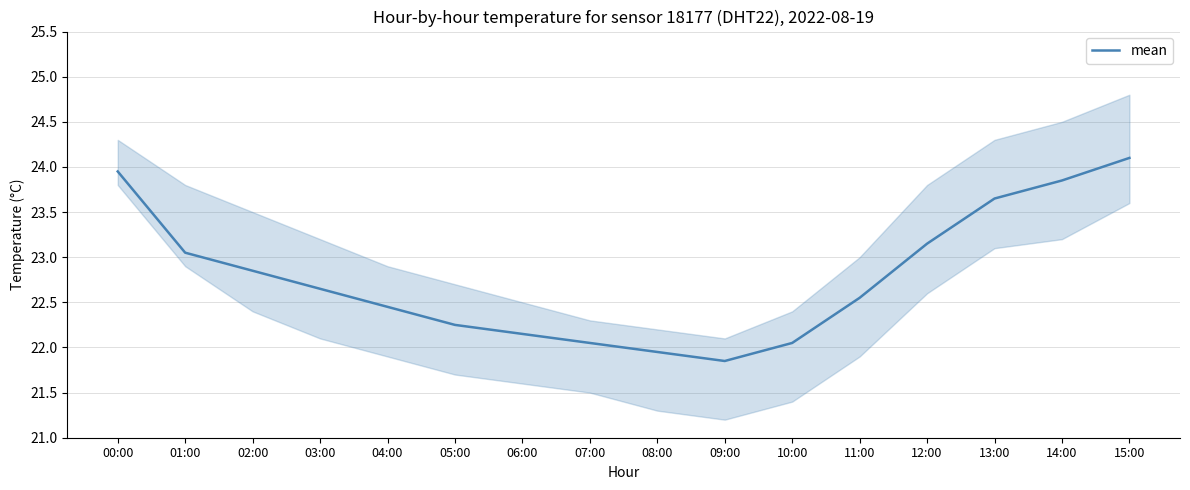

Does the chart display data point markers on the line(s)?

No